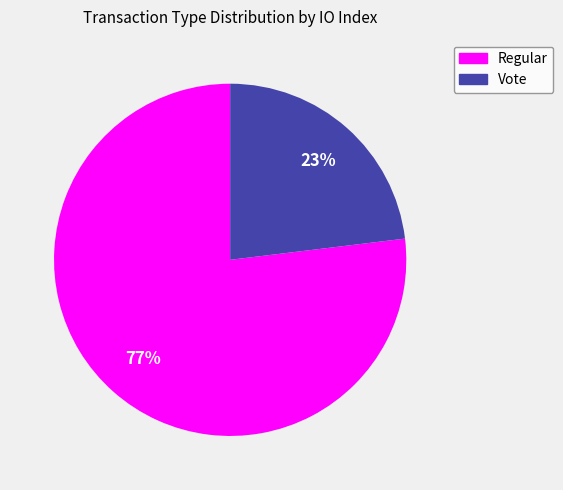

To the nearest percent, what is the difference between the largest and smallest slice percentages?

54%